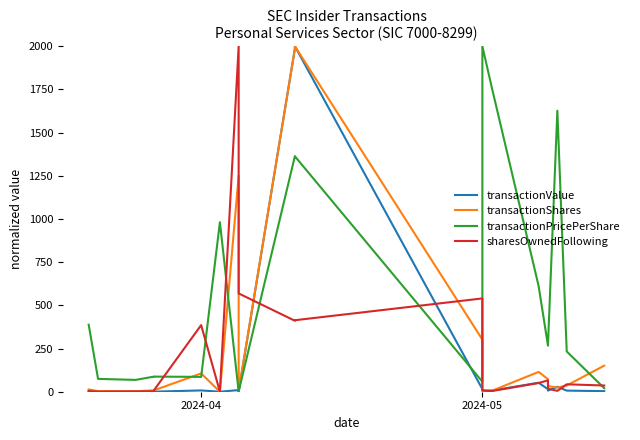

What is the label of the 20th point from the right?

2024-04